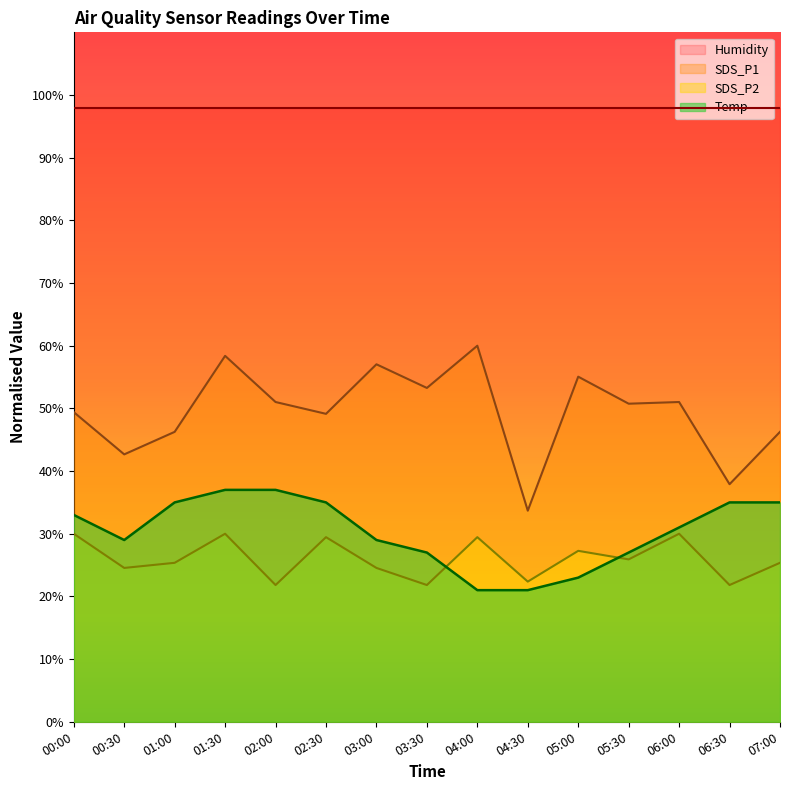

What is the difference between the highest and lowest values at 01:00?

72.5